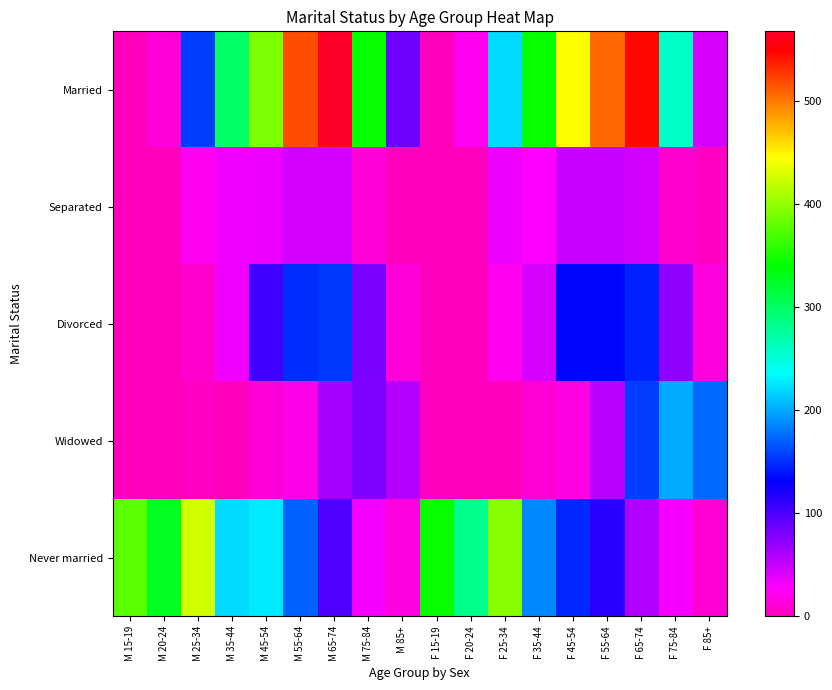

At which category is the sum across all series the highest?

F 65-74